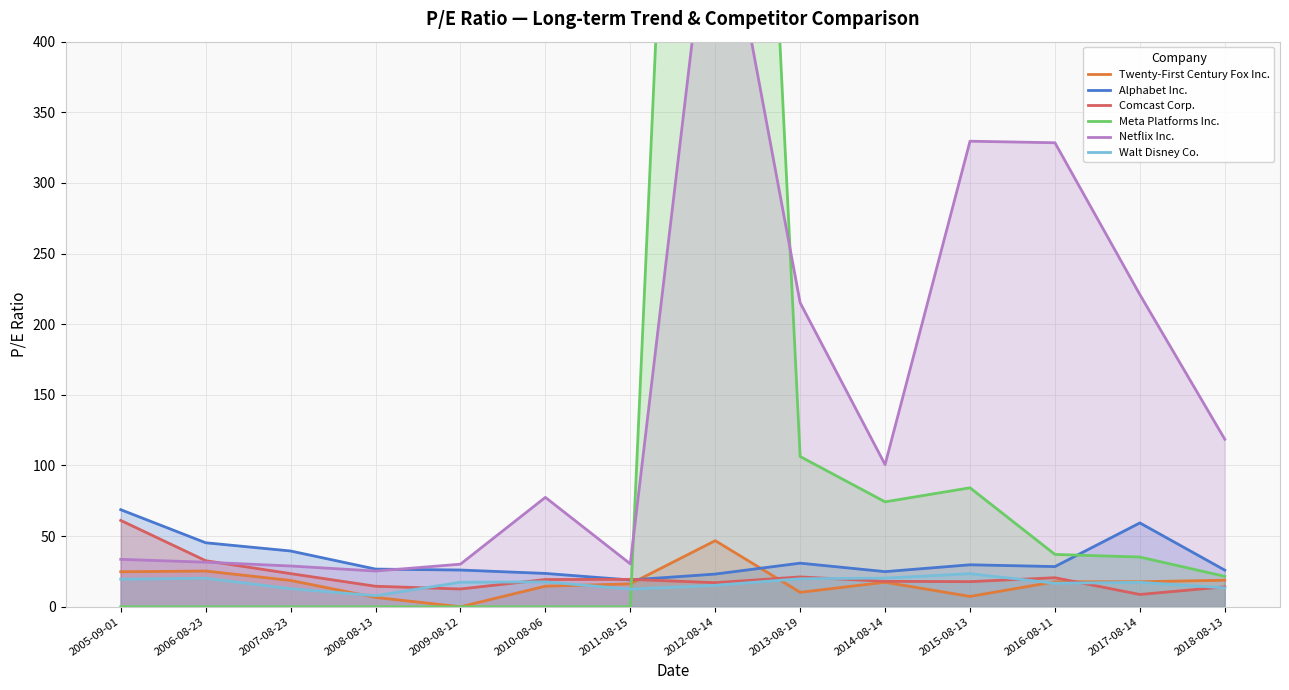

True or false: Alphabet Inc. and Walt Disney Co. intersect in this chart.

False